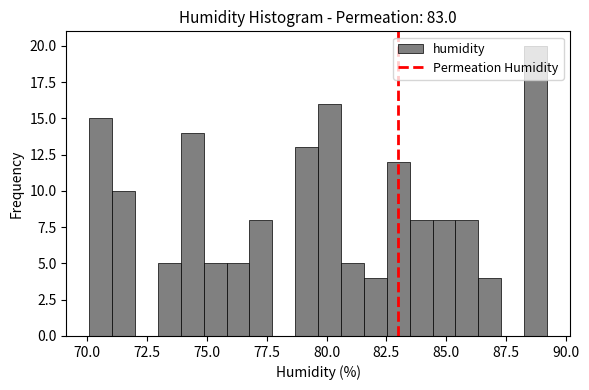

Read against the x-axis, roughly where is the centre of the tallest bar?

88.5